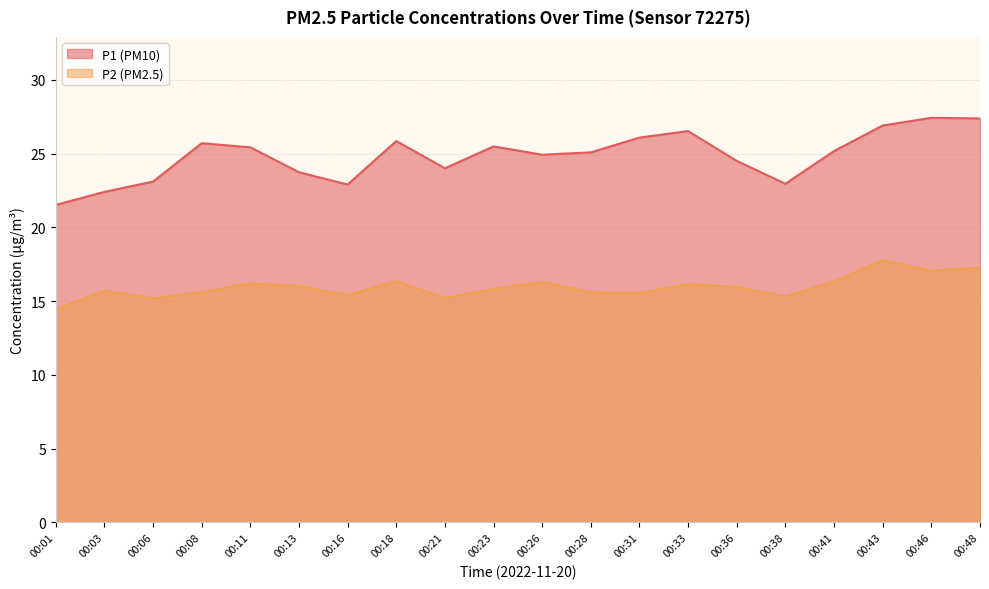

Which label corresponds to the largest value in the chart?

00:46